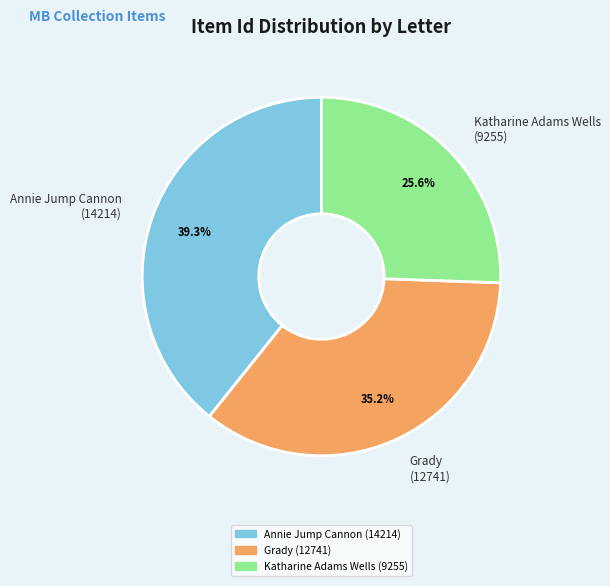

Rank the categories by value from lowest to highest.

Katharine Adams Wells (9255), Grady (12741), Annie Jump Cannon (14214)